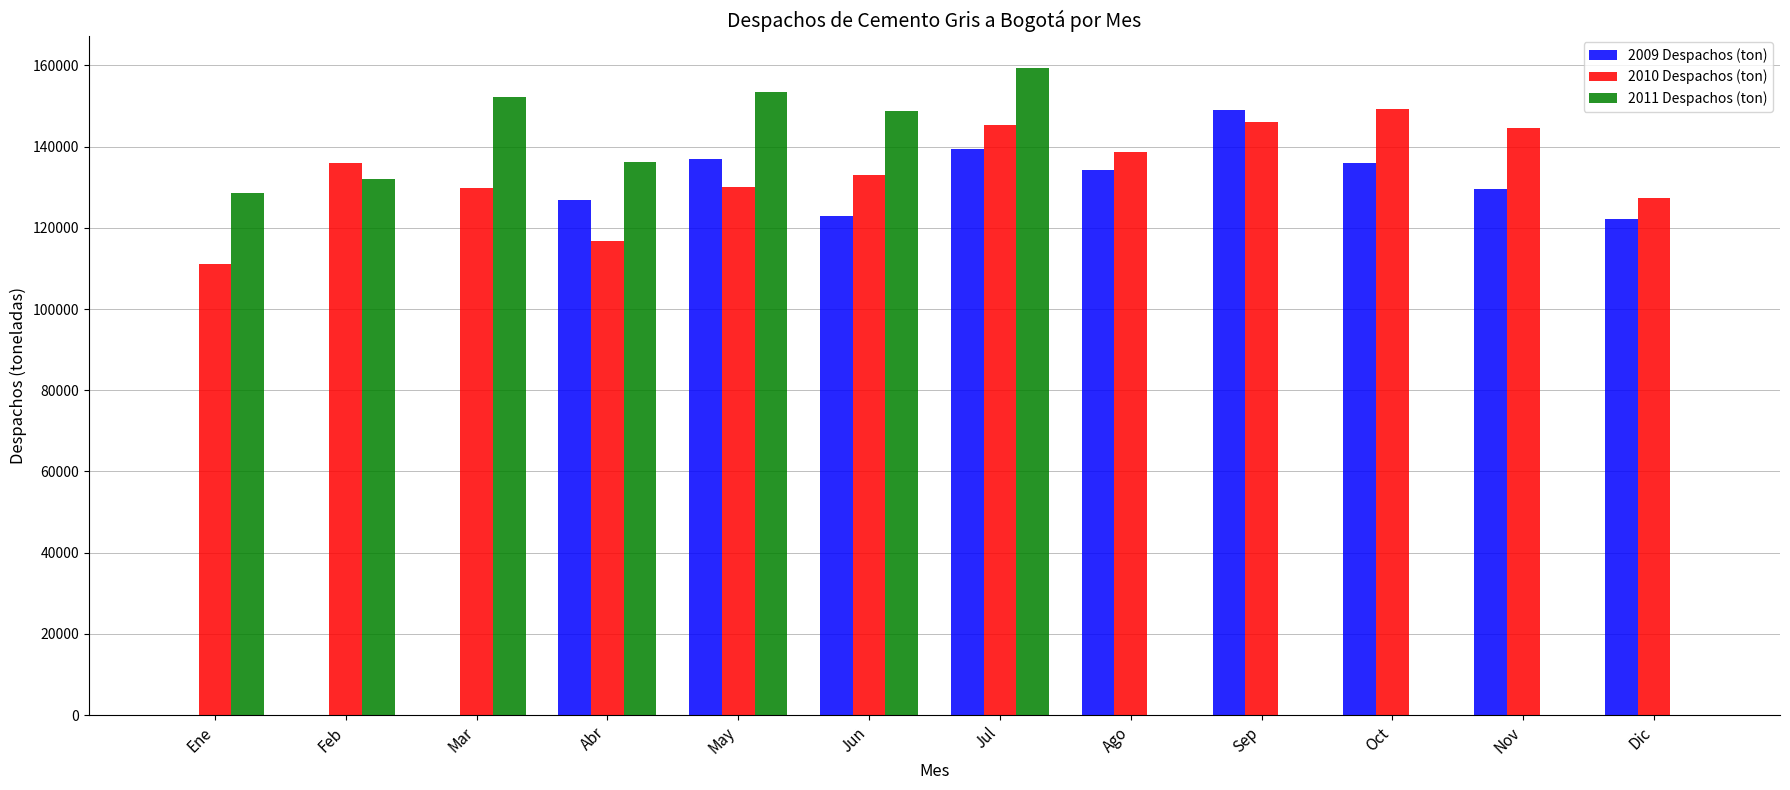

What is the sum of the 2011 Despachos (ton) values at Dic and Jul?

159362.7